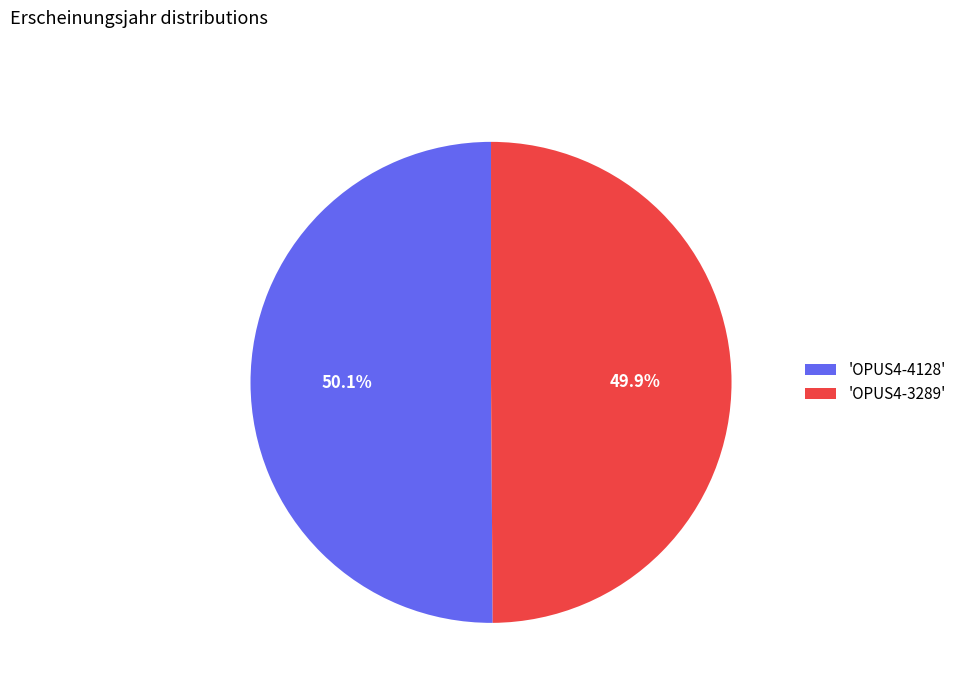

Is there any slice that represents more than half of the pie?

Yes